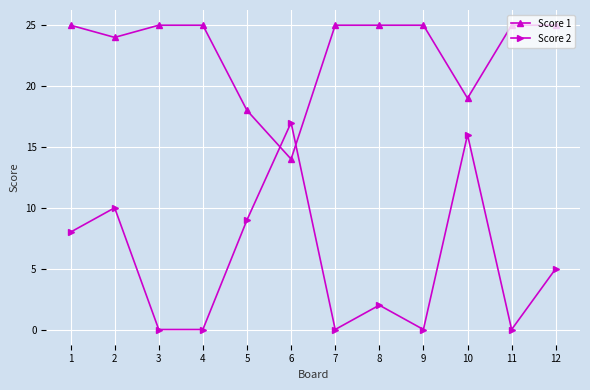

Does the chart have visible grid lines?

Yes